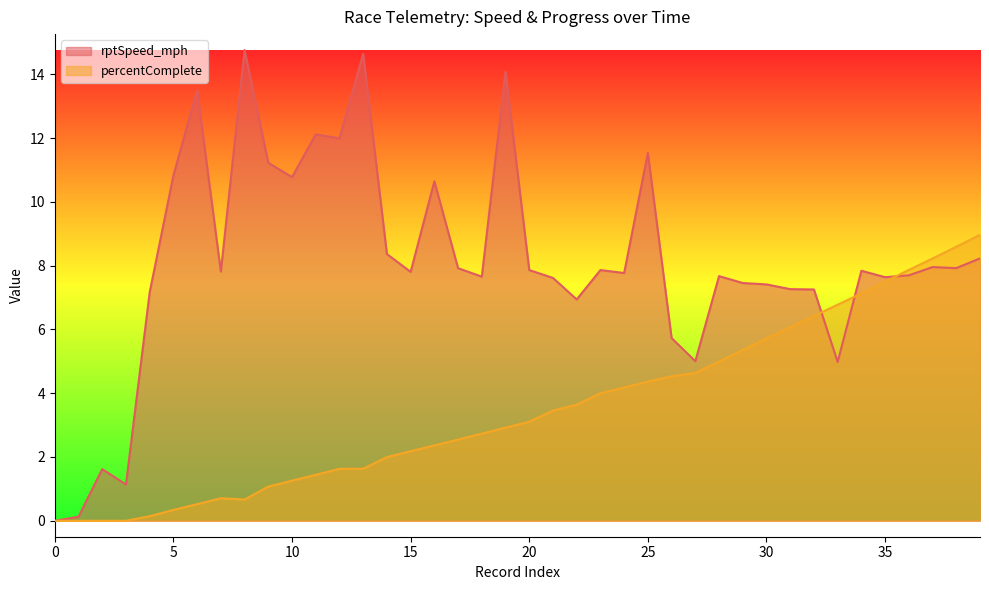

True or false: percentComplete and rptSpeed_mph intersect in this chart.

True